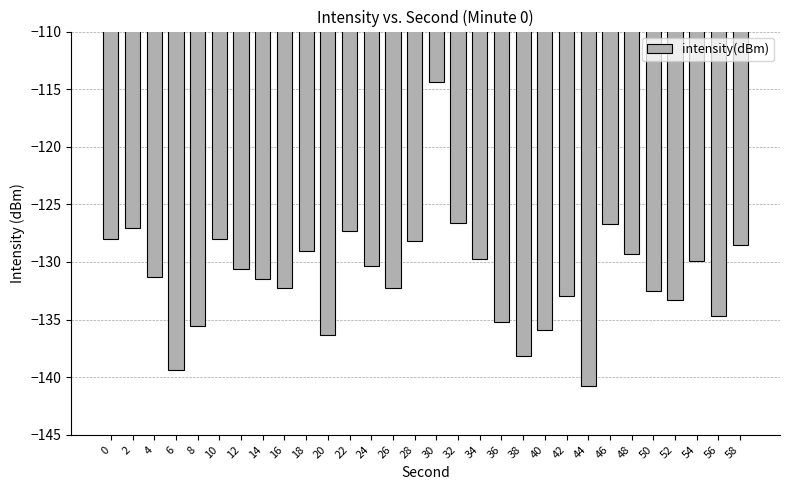

How many bars are there in total?

30